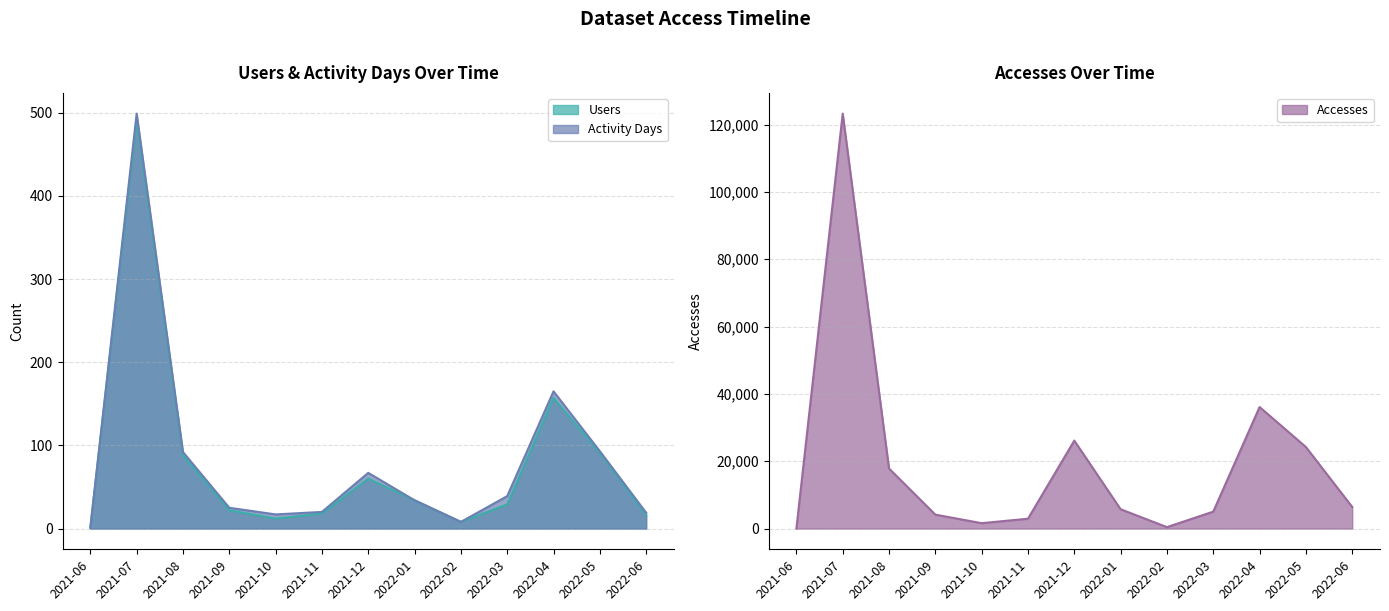

What value does the Accesses series have at 2021-06?

3